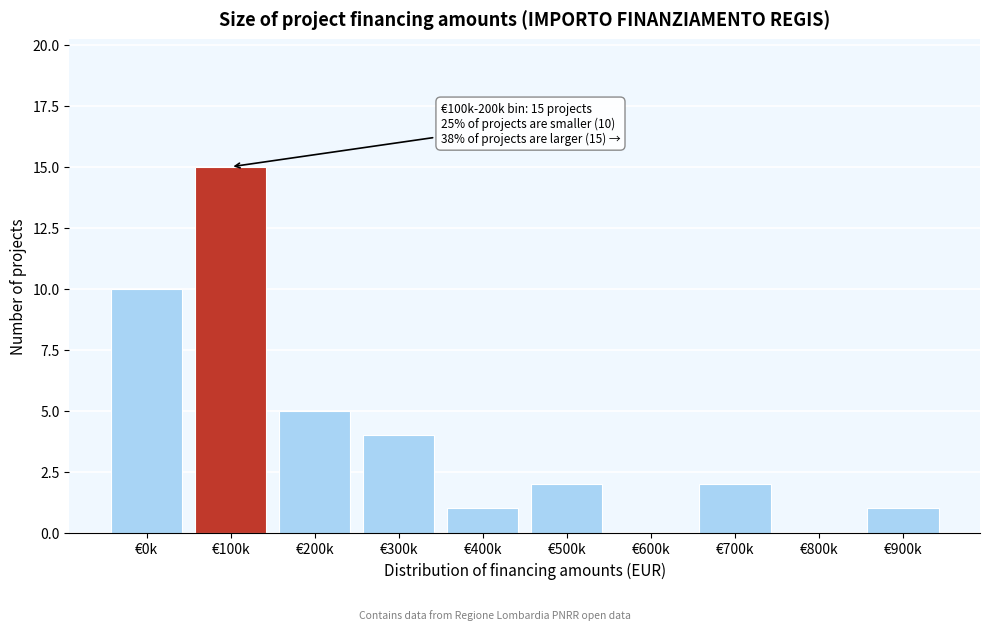

Reading left to right, transcribe all the data shown in this chart.

€0k=10	€100k=15	€200k=5	€300k=4	€400k=1	€500k=2	€600k=0	€700k=2	€800k=0	€900k=1